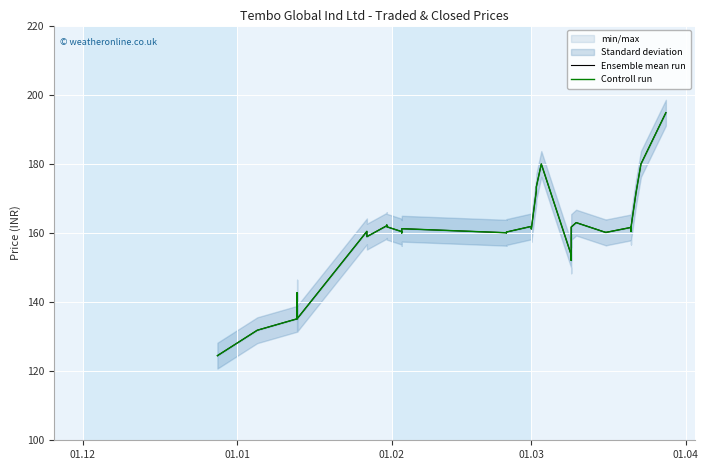

Rank the series by their maximum value, from highest to lowest.

Ensemble mean run, Controll run